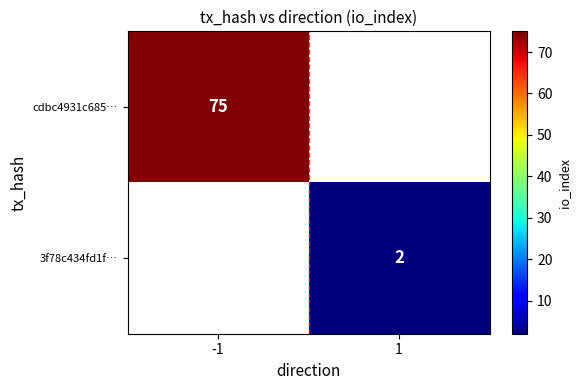

The value of cdbc4931c685… at -1 is 114. True or false?

False